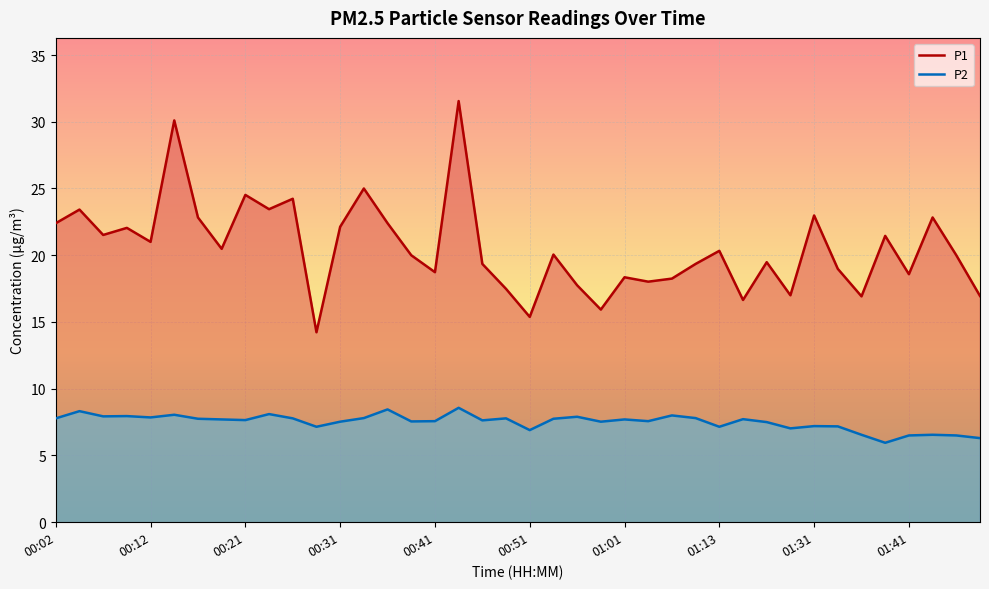

What is the value of the P1 point at the 40th from the left?

16.9